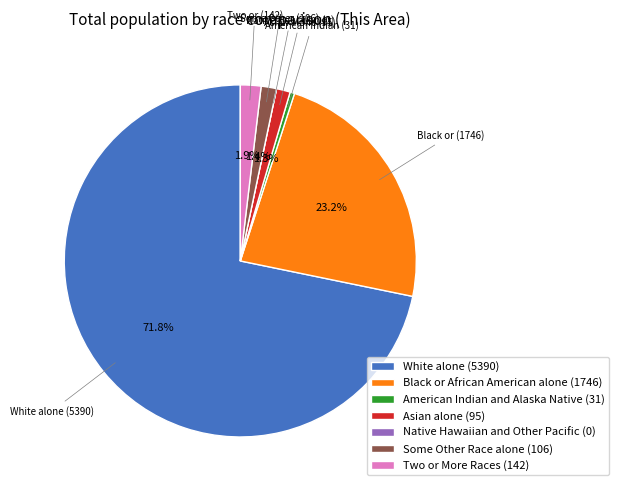

To the nearest percent, what percentage of the pie is White alone?

72%